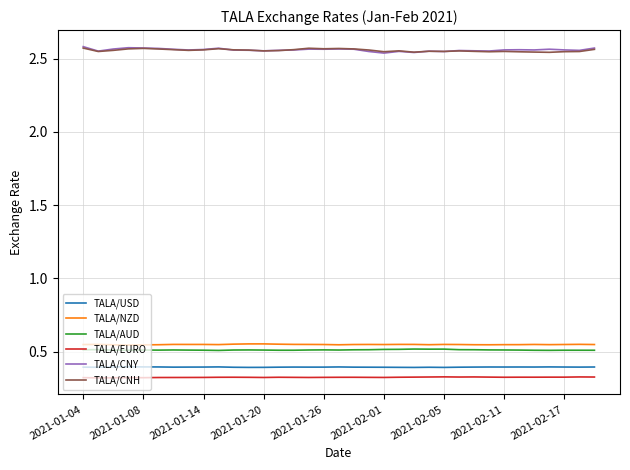

True or false: TALA/EURO and TALA/CNH intersect in this chart.

False